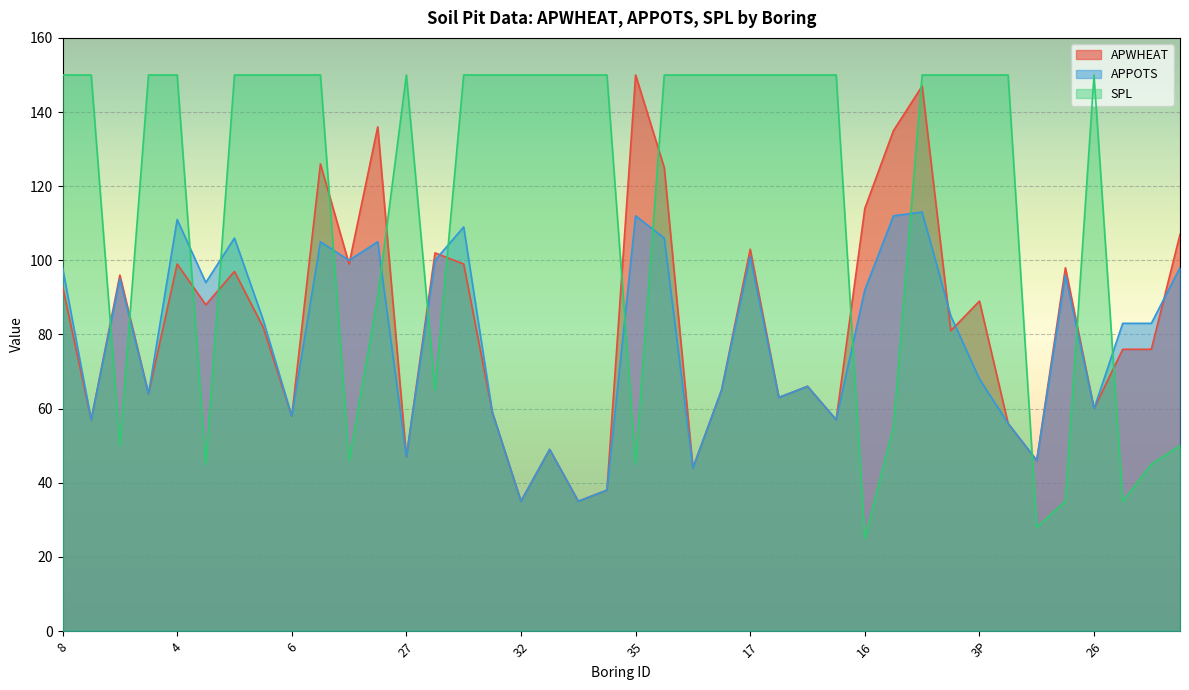

Reading left to right, extract all data points from this chart.

APWHEAT: 8=93	5=57	2=96	7=64	4=99	1=88	3=97	9=82	6=58	2P=126	31=99	23=136	27=47	22=102	28=99	24=59	32=35	33=49	36=35	37=38	35=150	1P=125	12=44	11=65	17=103	20=63	25=66	19=57	16=114	15=135	10=147	14=81	3P=89	34=56	29=46	30=98	26=60	21=76	18=76	13=107
APPOTS: 8=98	5=57	2=95	7=64	4=111	1=94	3=106	9=84	6=58	2P=105	31=100	23=105	27=47	22=100	28=109	24=59	32=35	33=49	36=35	37=38	35=112	1P=106	12=44	11=65	17=101	20=63	25=66	19=57	16=92	15=112	10=113	14=85	3P=68	34=56	29=46	30=96	26=60	21=83	18=83	13=98
SPL: 8=150	5=150	2=50	7=150	4=150	1=45	3=150	9=150	6=150	2P=150	31=46	23=90	27=150	22=65	28=150	24=150	32=150	33=150	36=150	37=150	35=45	1P=150	12=150	11=150	17=150	20=150	25=150	19=150	16=25	15=55	10=150	14=150	3P=150	34=150	29=28	30=35	26=150	21=35	18=45	13=50